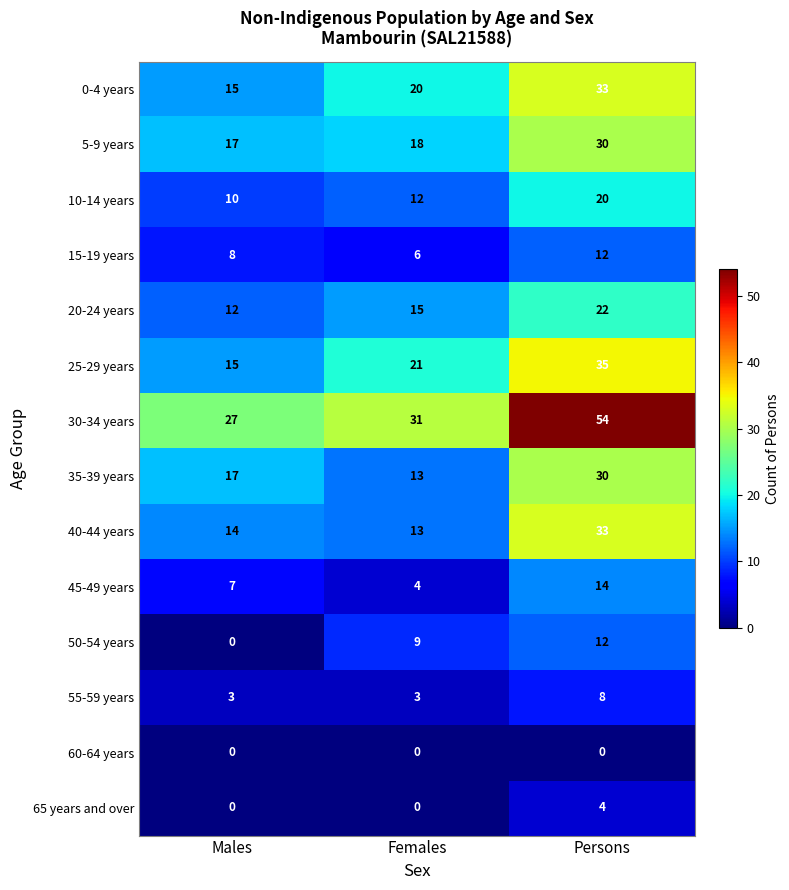

Which category has the lowest value in the 25-29 years series?

Males